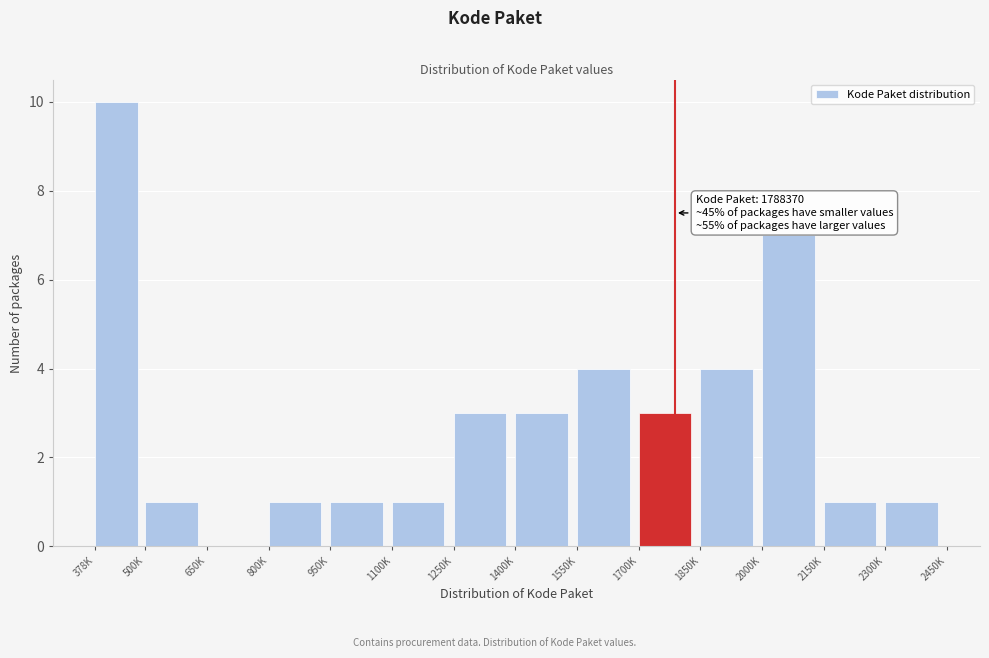

Reading left to right, extract all data points from this chart.

378K=10	500K=1	650K=0	800K=1	950K=1	1100K=1	1250K=3	1400K=3	1550K=4	1700K=3	1850K=4	2000K=7	2150K=1	2300K=1